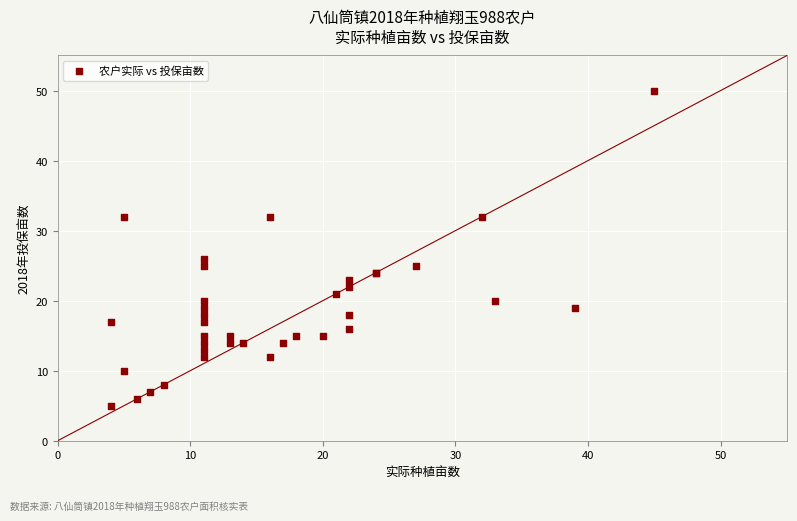

What Y value in the scatter plot is closest to 27?

26